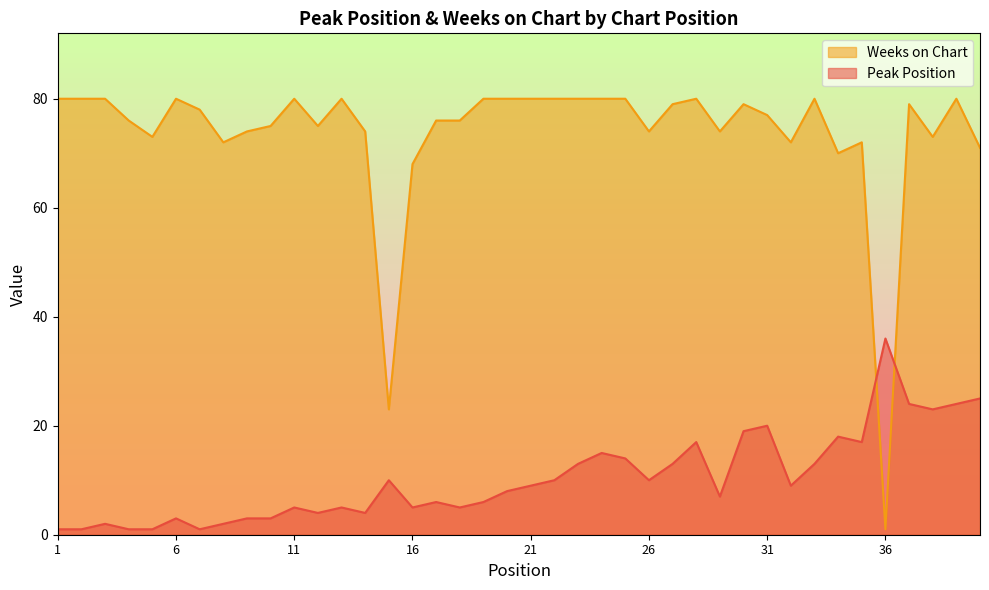

Where does the Peak Position series first go above 9?

15